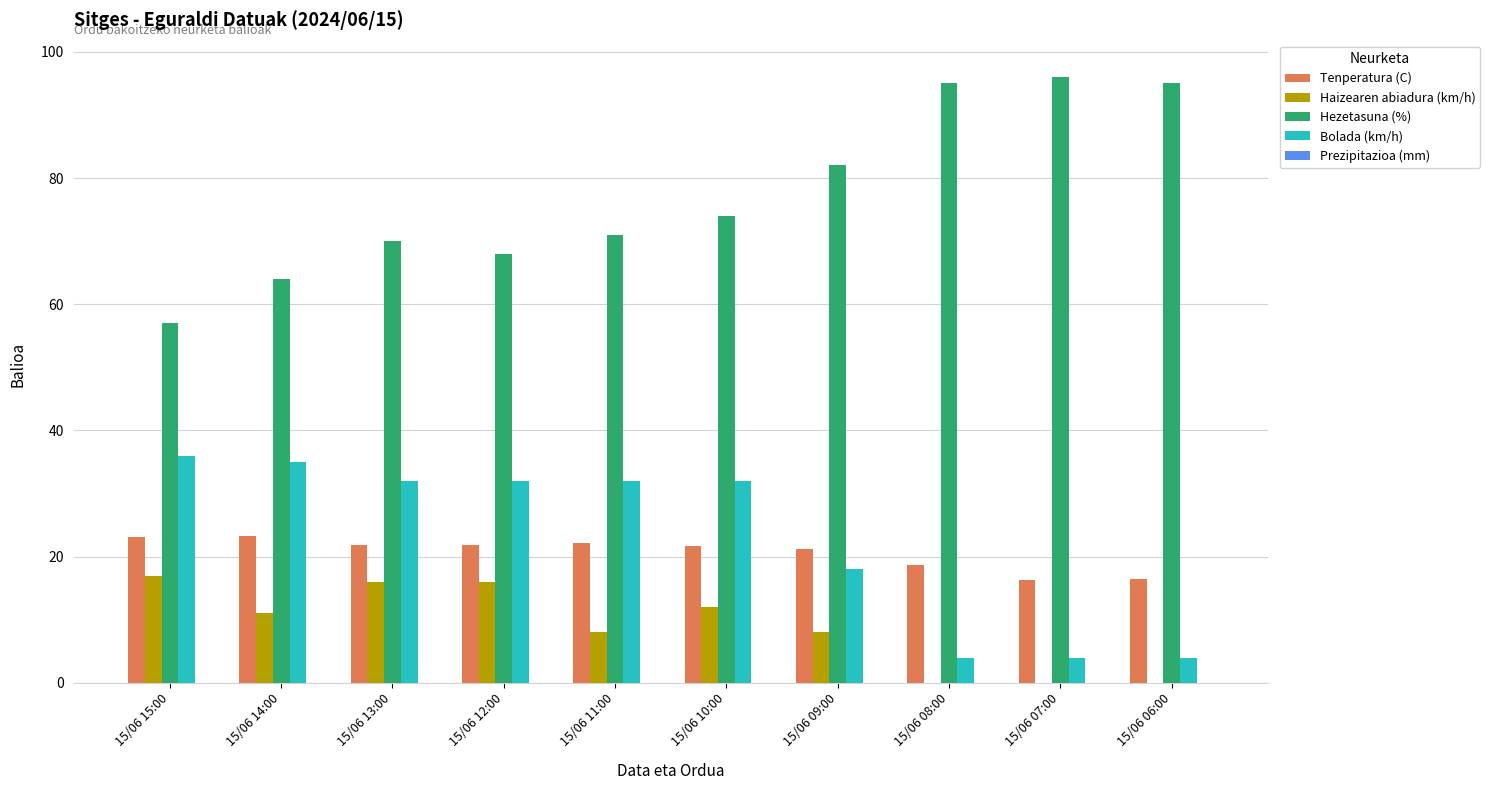

True or false: Bolada (km/h) has a value of 32.0 at 15/06 12:00.

True